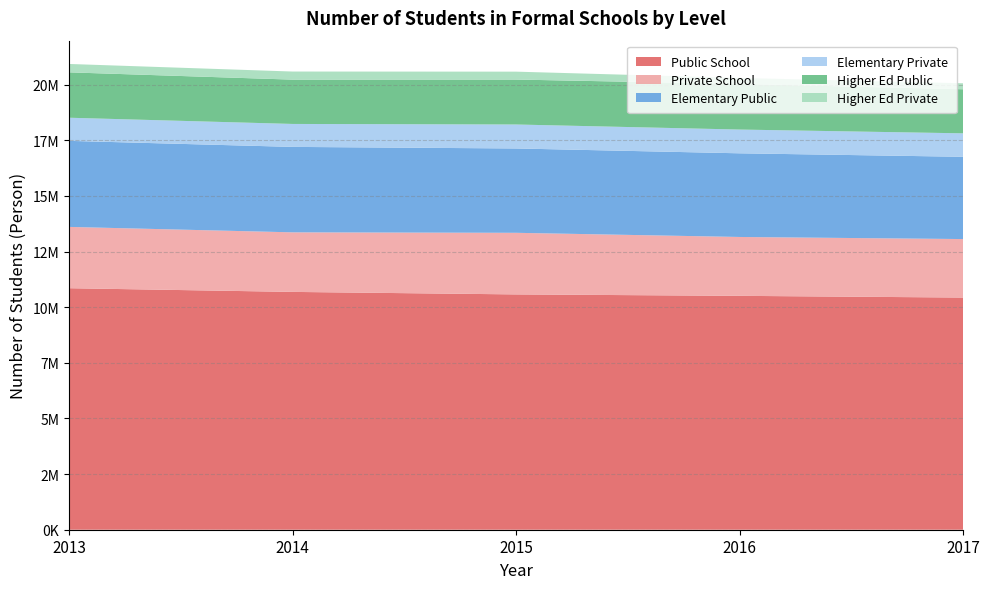

Reading left to right, transcribe all the data shown in this chart.

Public School: 10852675	10686340	10573894	10509464	10432311
Private School: 2754068	2676173	2767537	2645062	2628250
Elementary Public: 3866397	3839402	3790229	3759586	3696866
Elementary Private: 1039063	1031176	1076848	1067184	1053910
Higher Ed Public: 2039567	1991180	2019276	2051787	1979699
Higher Ed Private: 377012	363890	355183	267930	269062